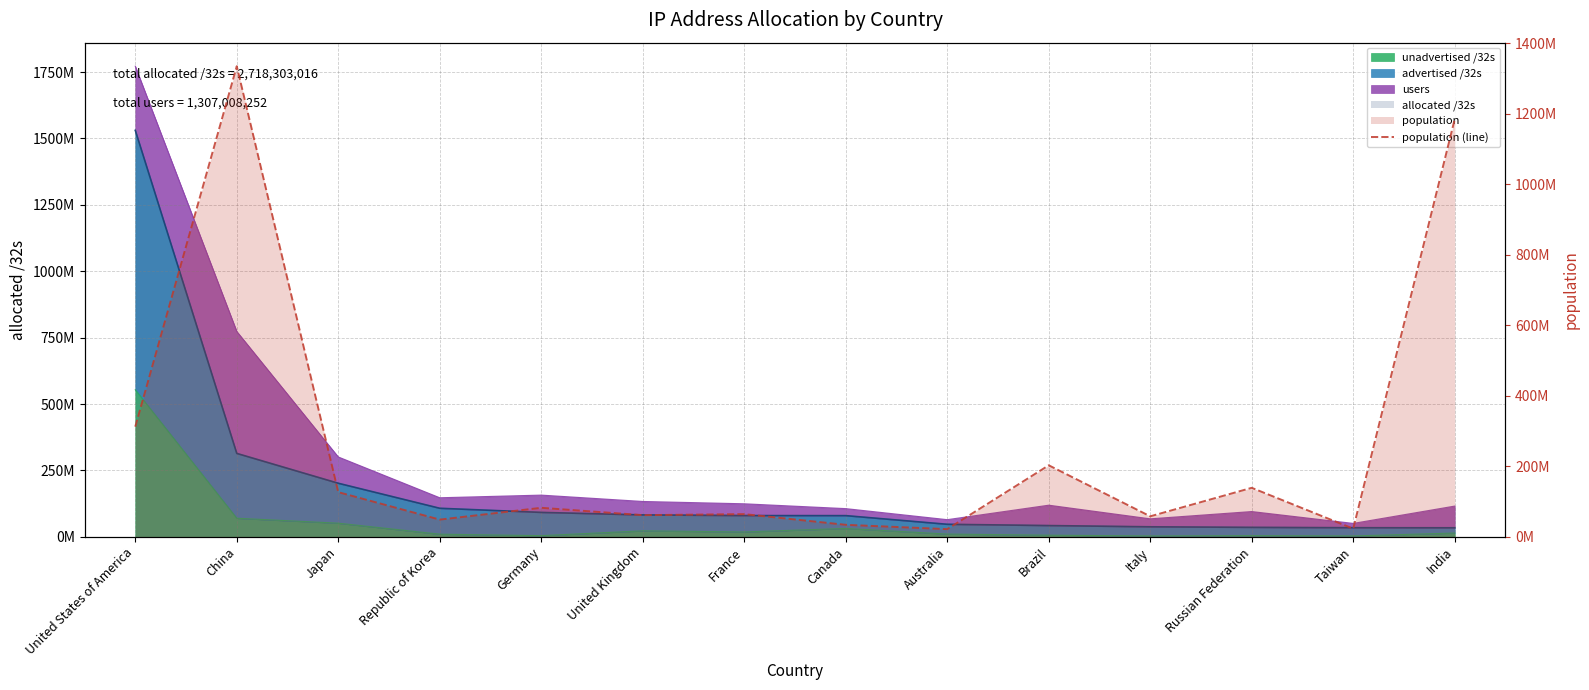

How many lines are shown in the chart?

1